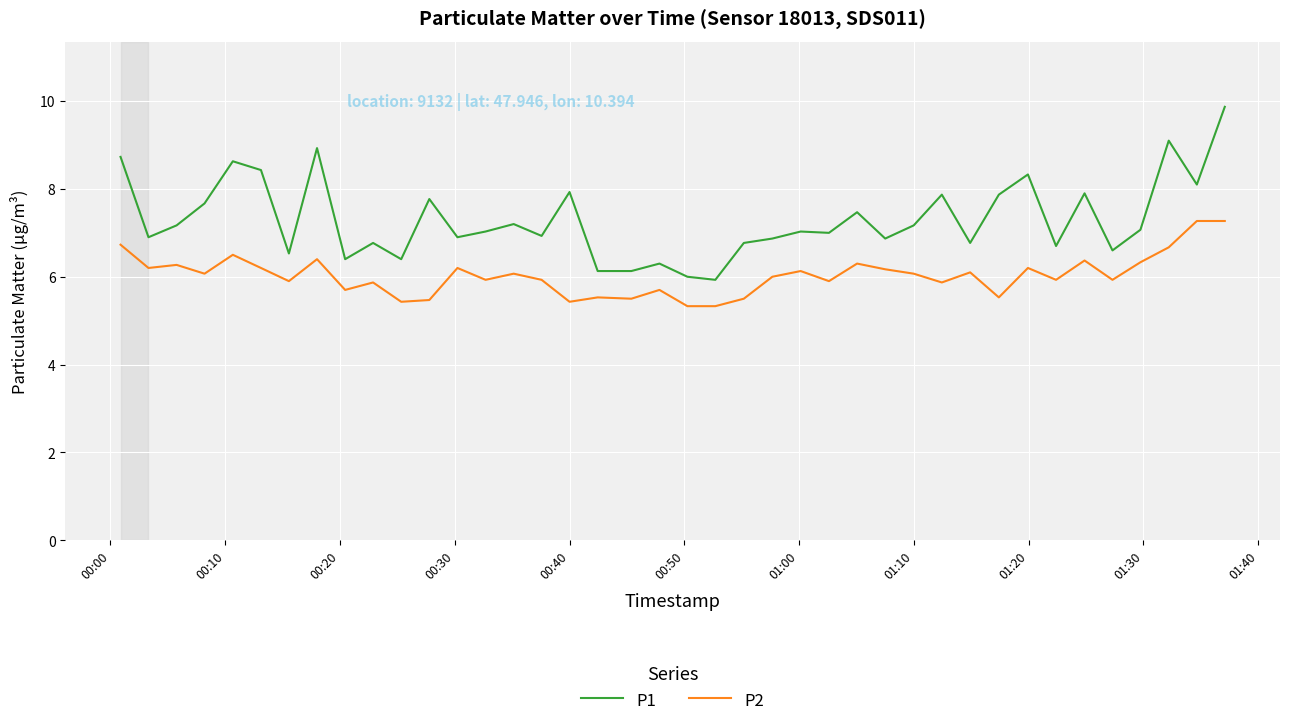

What is the difference between the second highest and minimum values in the P1 series?

3.2